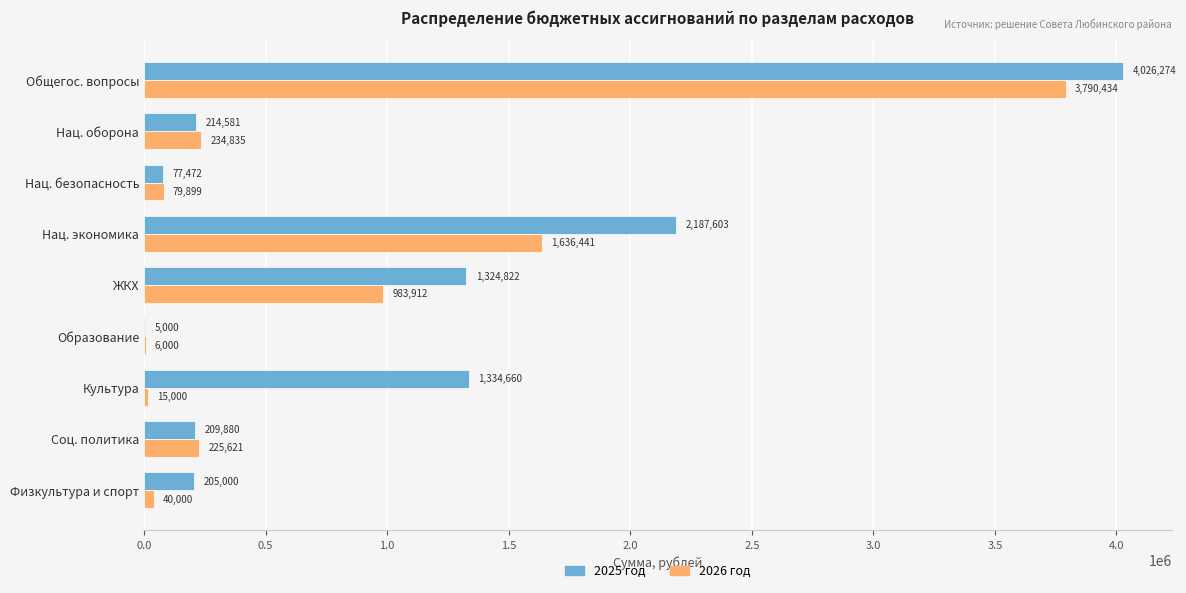

What is the highest value of the 2026 год series?

3790433.7